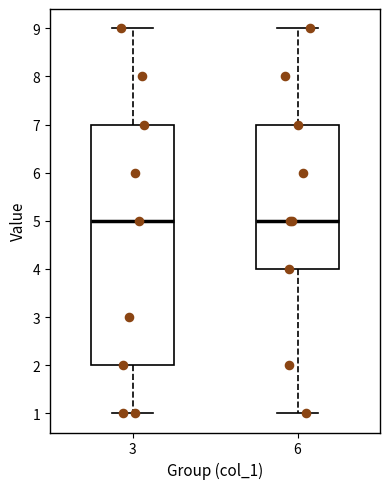

Where does the upper whisker of the box at x = 3 end on the y-axis? The values are not printed on the chart, so give them approximately, as read against the axis.

9